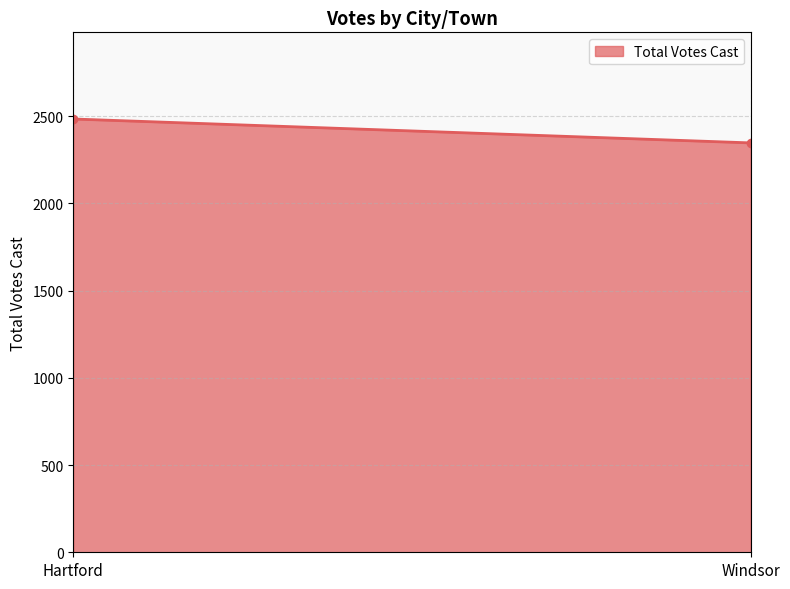

List the labels in order of value, largest first.

Hartford, Windsor